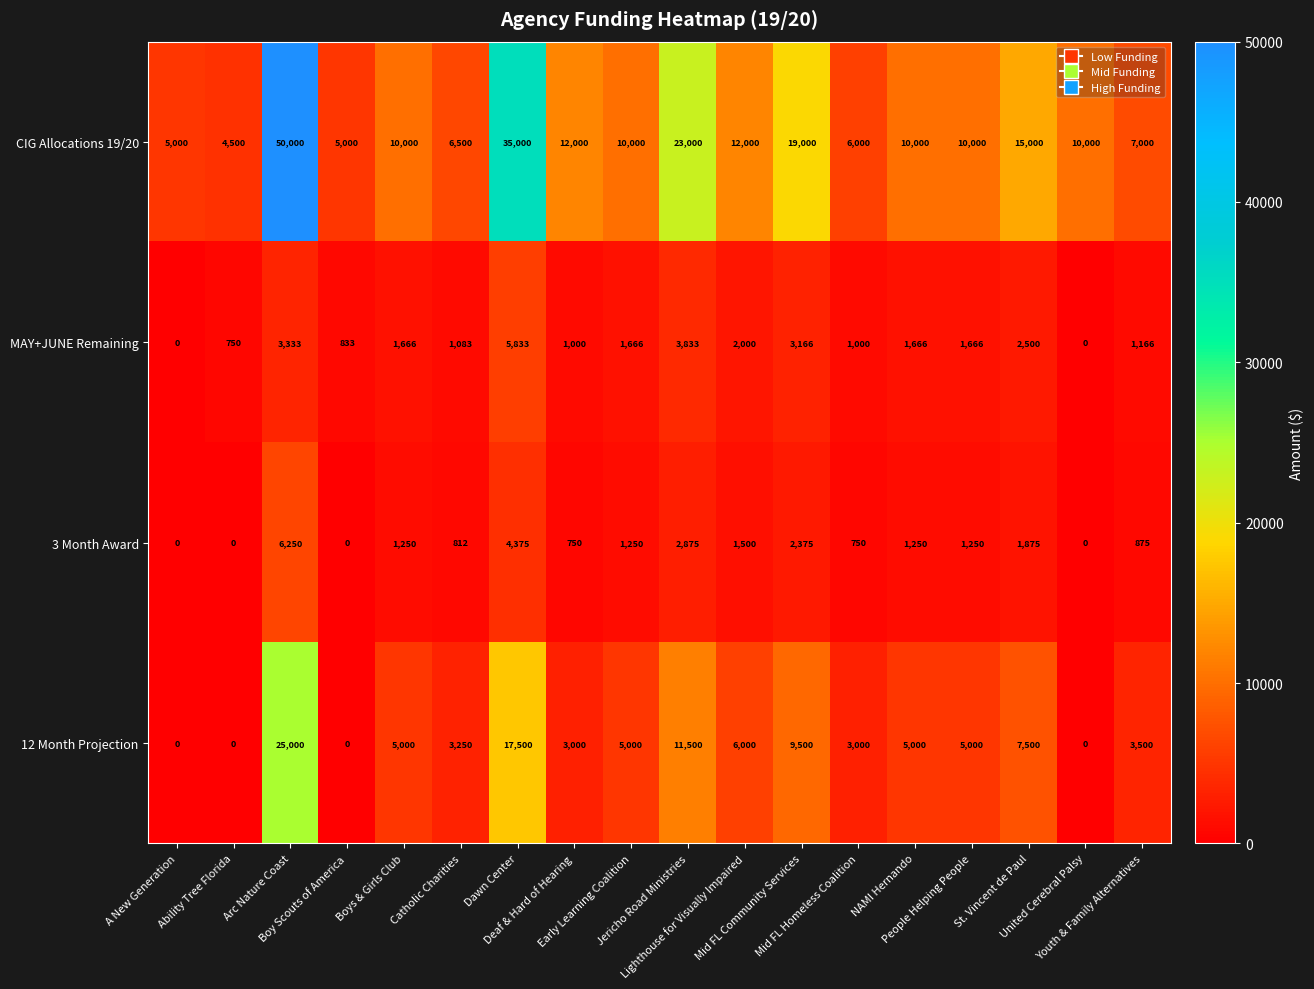

What is the maximum value for 3 Month Award?

6250